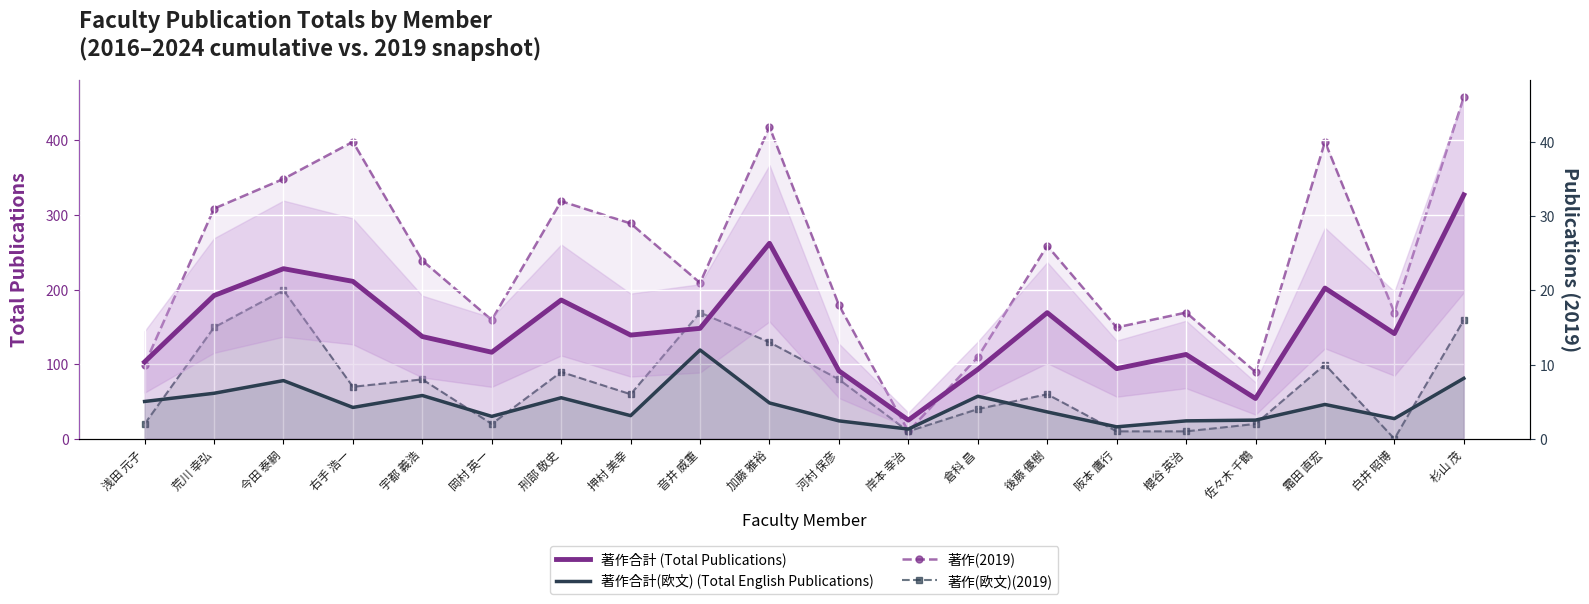

What is the total value across all series at 押村 美幸?

205